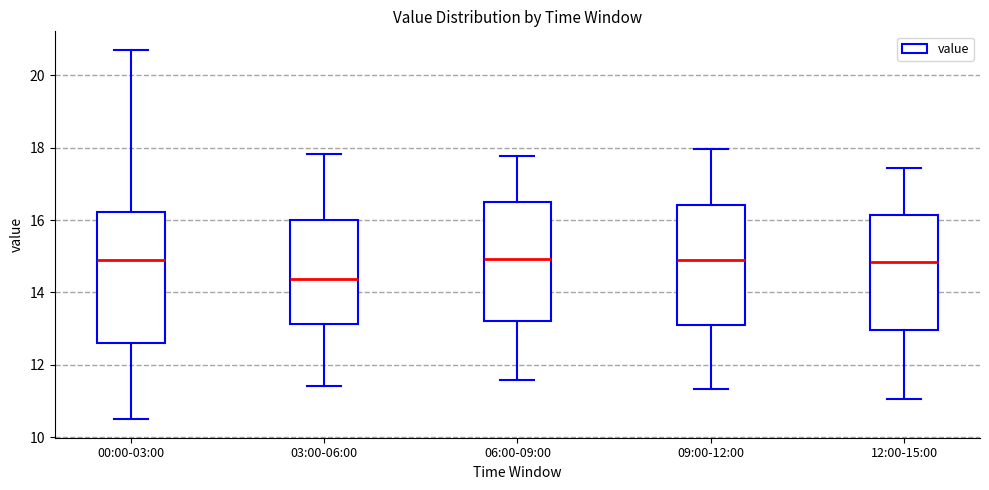

Reading left to right, read every box against the y-axis: the position of its median line, the range the box covers, and the ends of its whiskers. The values are not printed on the chart, so give them approximately, as read against the axis.

00:00-03:00: median 15.0, box 12.6 to 16.2, whiskers 10.6 to 20.8
03:00-06:00: median 14.4, box 13.2 to 16.0, whiskers 11.4 to 17.8
06:00-09:00: median 15.0, box 13.2 to 16.6, whiskers 11.6 to 17.8
09:00-12:00: median 15.0, box 13.0 to 16.4, whiskers 11.4 to 18.0
12:00-15:00: median 14.8, box 13.0 to 16.2, whiskers 11.0 to 17.4